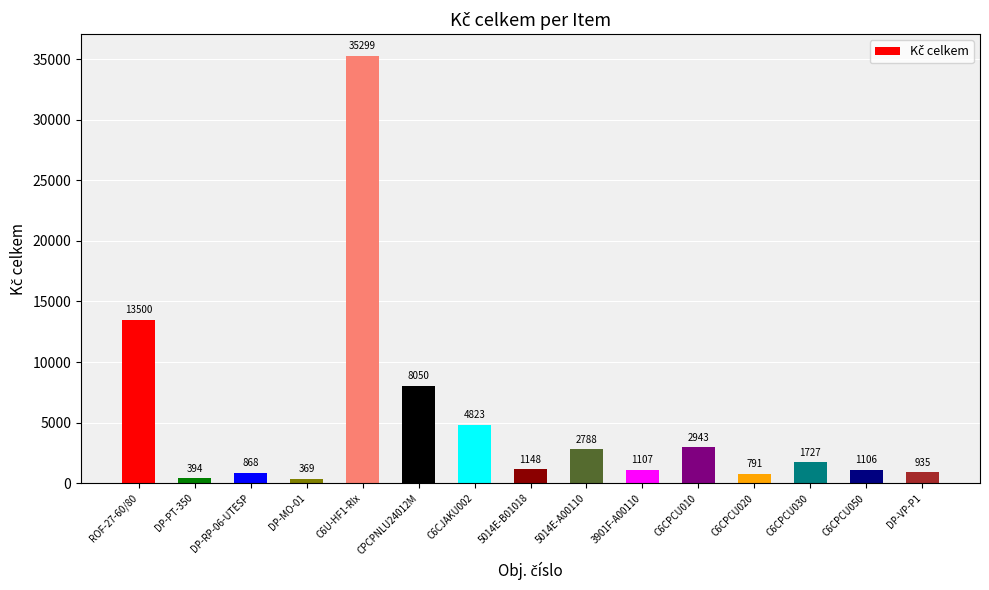

List the labels in order of value, largest first.

C6U-HF1-Rlx, ROF-27-60/80, CPCPNLU24012M, C6CJAKU002, C6CPCU010, 5014E-A00110, C6CPCU030, 5014E-B01018, 3901F-A00110, C6CPCU050, DP-VP-P1, DP-RP-06-UTESP, C6CPCU020, DP-PT-350, DP-MO-01